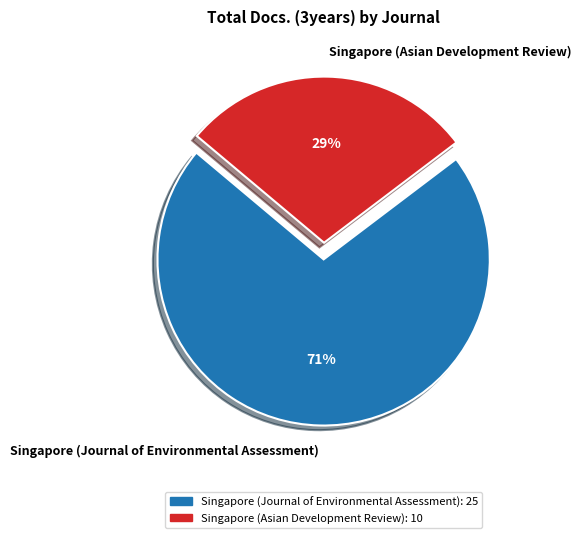

To the nearest percent, what percentage of the pie is Singapore (Journal of Environmental Assessment)?

71%